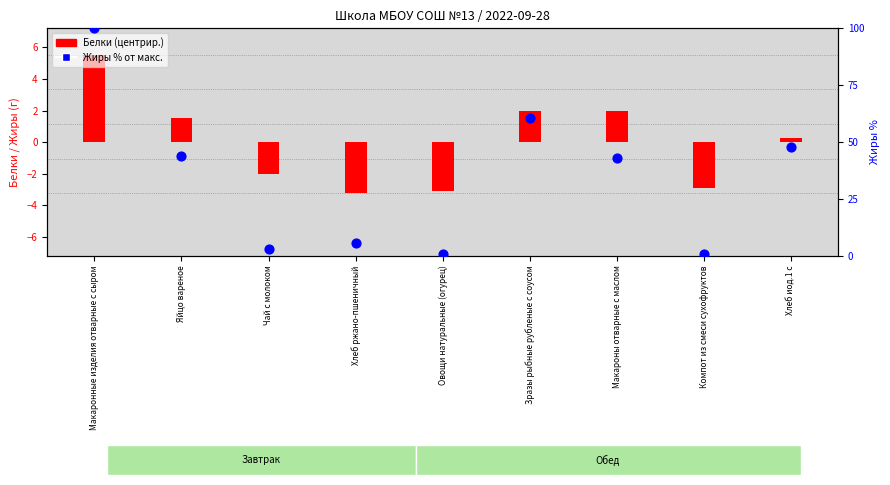

Which series contains the highest Y value?

Жиры % от макс.